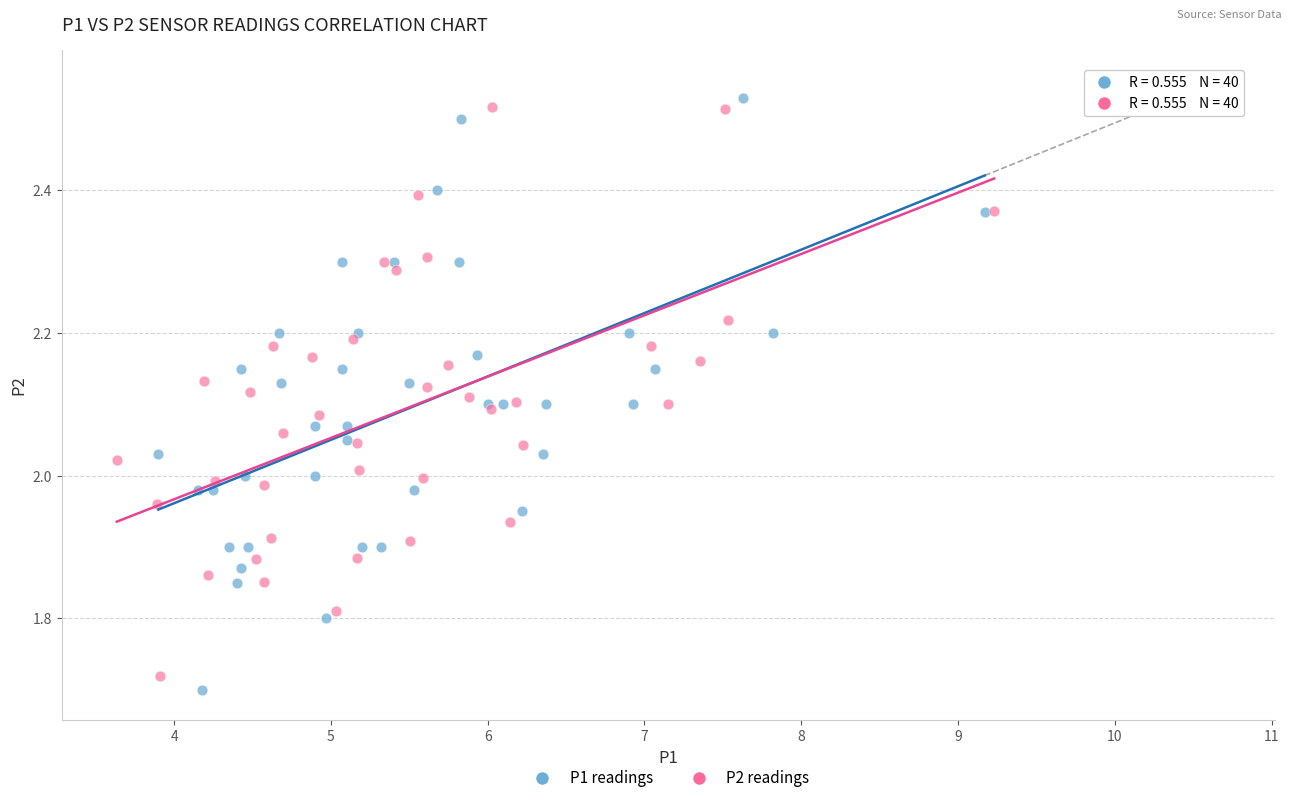

Which series has the widest spread of Y values?

P1 readings